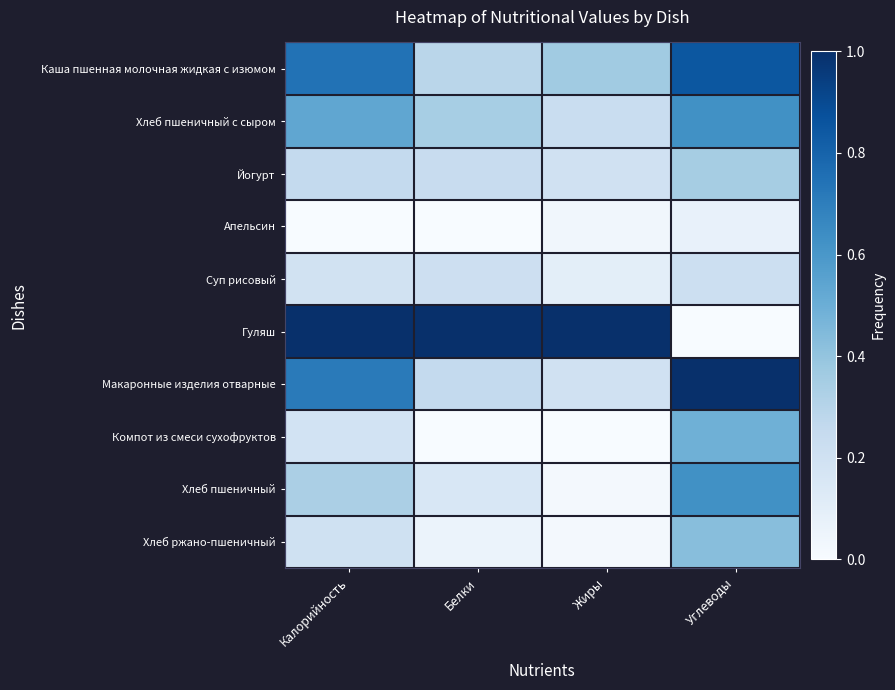

Reading right to left, list all the values displayed in this chart.

Каша пшенная молочная жидкая с изюмом: Углеводы=0.8	Жиры=0.4	Белки=0.3	Калорийность=0.7
Хлеб пшеничный с сыром: Углеводы=0.6	Жиры=0.2	Белки=0.3	Калорийность=0.5
Йогурт: Углеводы=0.3	Жиры=0.2	Белки=0.2	Калорийность=0.3
Апельсин: Углеводы=0.1	Жиры=0.0	Белки=0.0	Калорийность=0.0
Суп рисовый: Углеводы=0.2	Жиры=0.1	Белки=0.2	Калорийность=0.2
Гуляш: Углеводы=0.0	Жиры=1.0	Белки=1.0	Калорийность=1.0
Макаронные изделия отварные: Углеводы=1.0	Жиры=0.2	Белки=0.3	Калорийность=0.7
Компот из смеси сухофруктов: Углеводы=0.5	Жиры=0.0	Белки=0.0	Калорийность=0.2
Хлеб пшеничный: Углеводы=0.6	Жиры=0.0	Белки=0.2	Калорийность=0.3
Хлеб ржано-пшеничный: Углеводы=0.4	Жиры=0.0	Белки=0.1	Калорийность=0.2